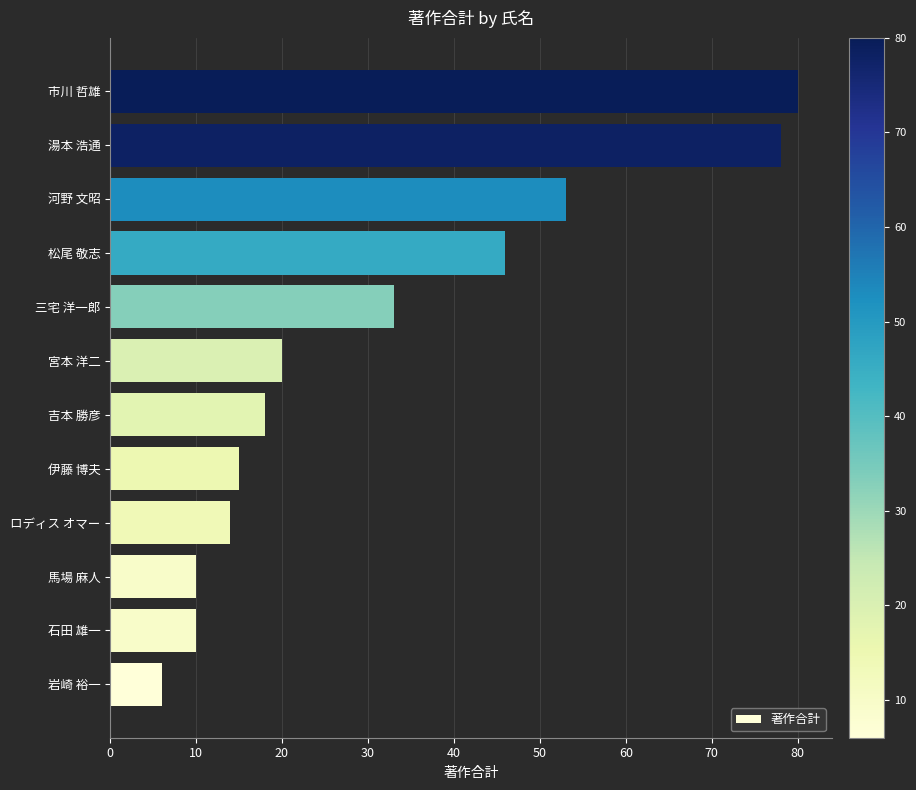

Does the chart contain stacked bars?

No